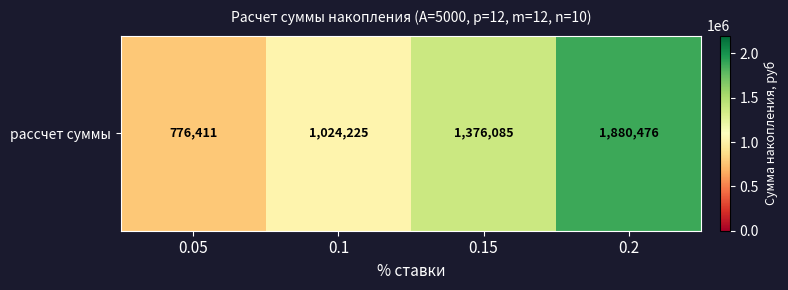

How many values exceed 1376085?

2